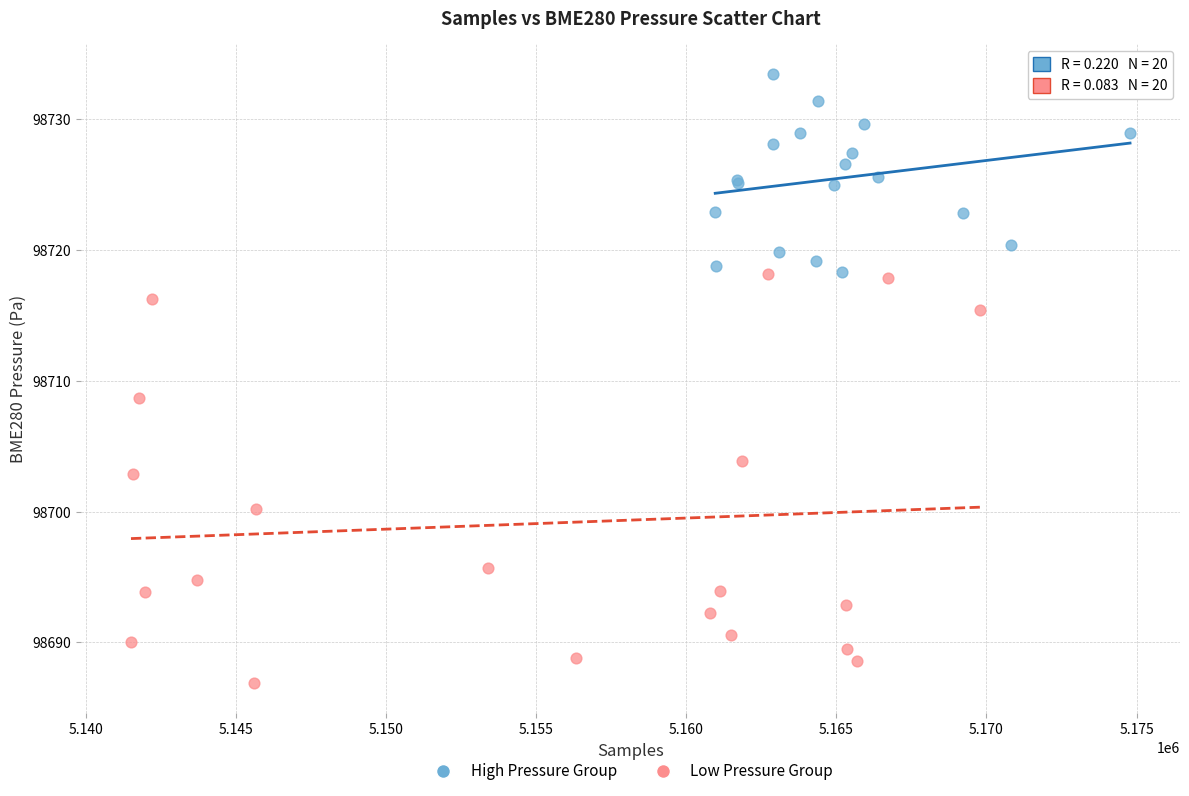

Which series contains the lowest Y value?

Low Pressure Group